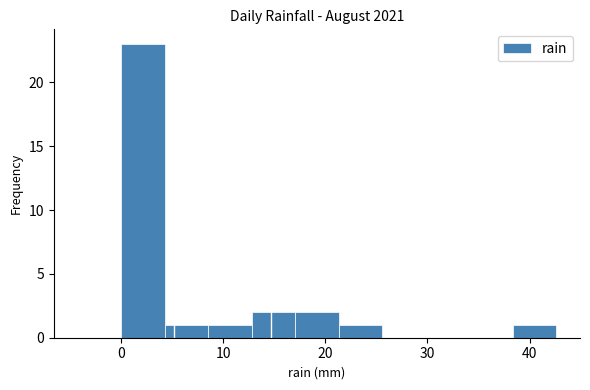

How tall is the bar that spans 38 to 43 on the x-axis? Neither the bar edges nor the heights are printed on the chart, so give them approximately, as read against the axes.

1